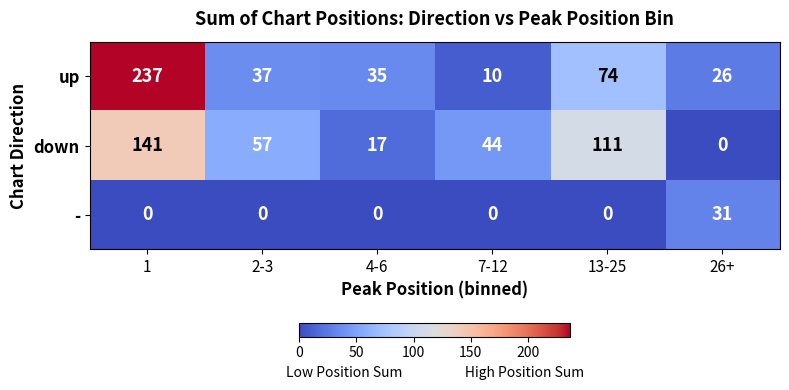

At 26+, list the series in order from largest to smallest.

-, up, down